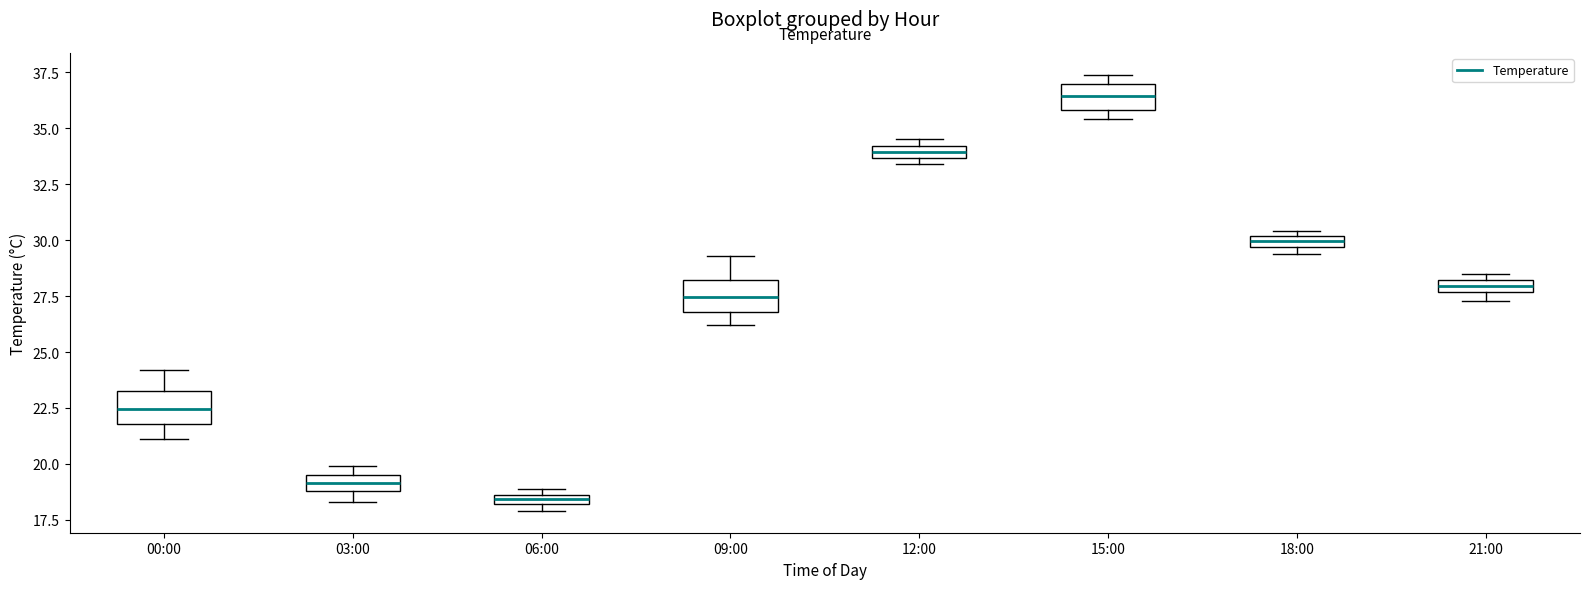

Which box has the lowest median line?

06:00